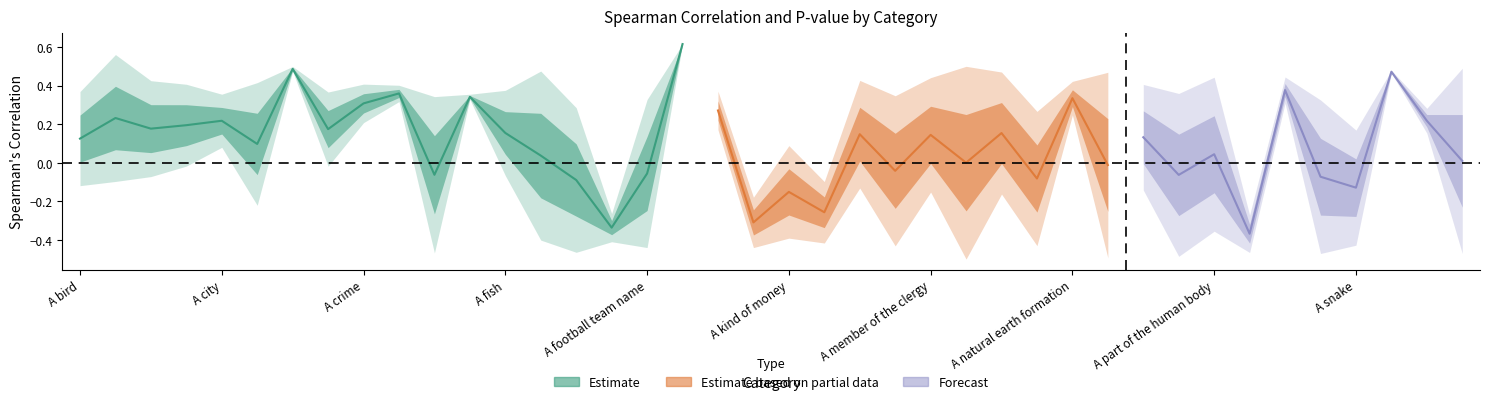

Which category has the lowest value in the Spearman's Correlation series?

A precious stone